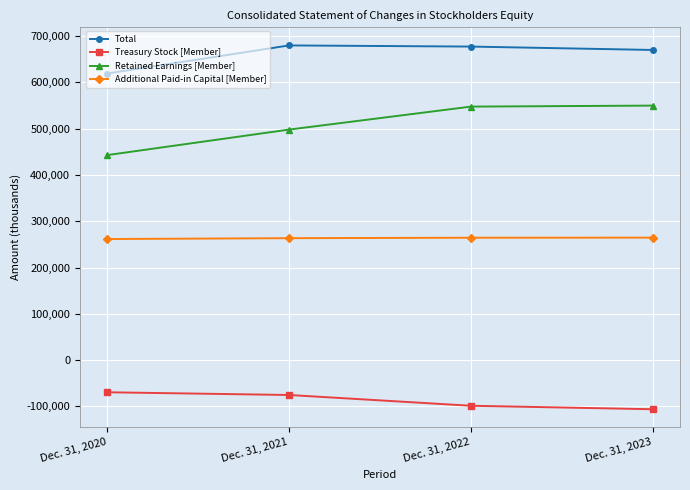

The value of Retained Earnings [Member] at Dec. 31, 2023 is 715262. True or false?

False